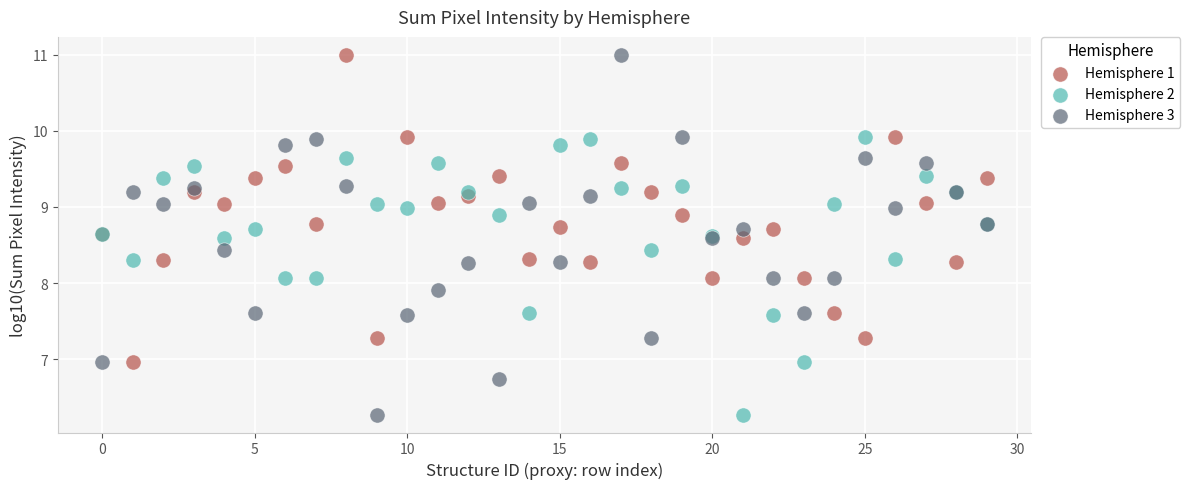

What are all the series names shown in the legend?

Hemisphere 1, Hemisphere 2, Hemisphere 3